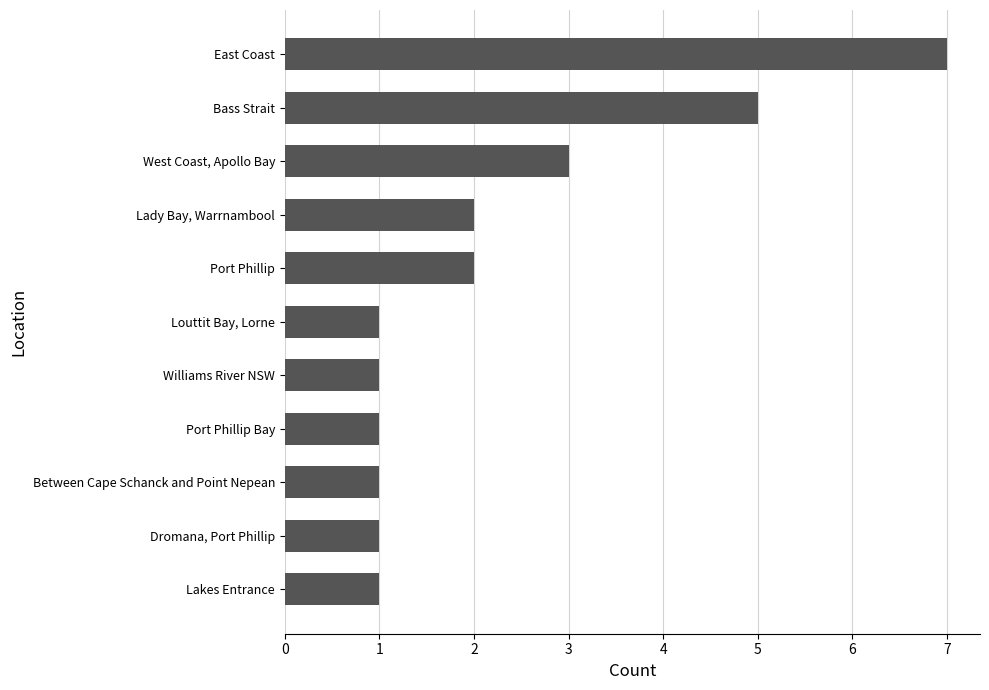

What is the maximum value shown in the chart?

7